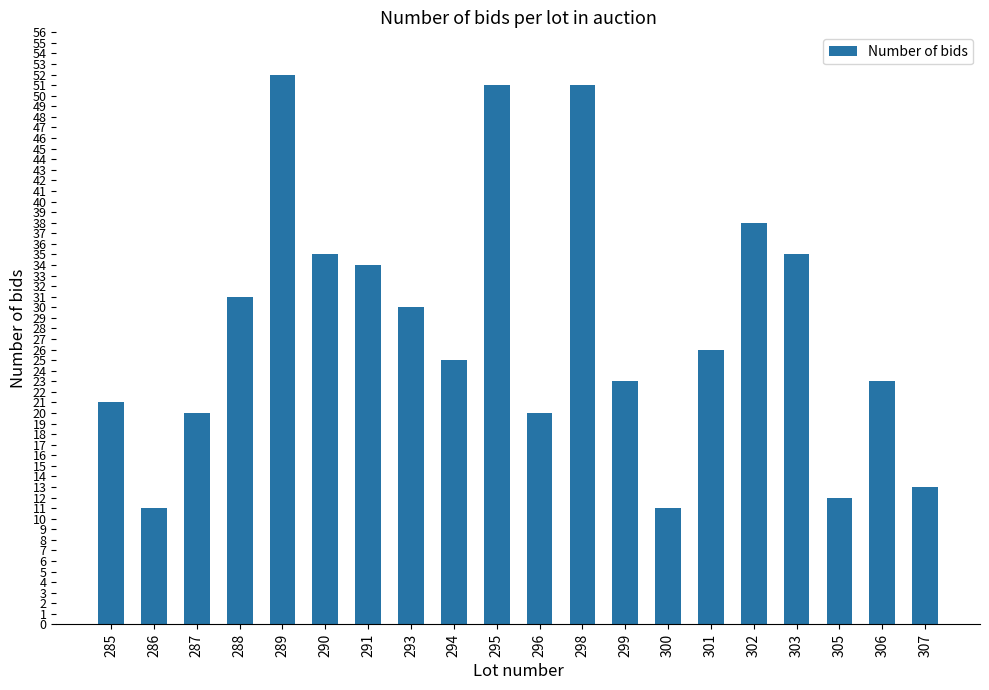

True or false: the data shows 26 at 301.

True